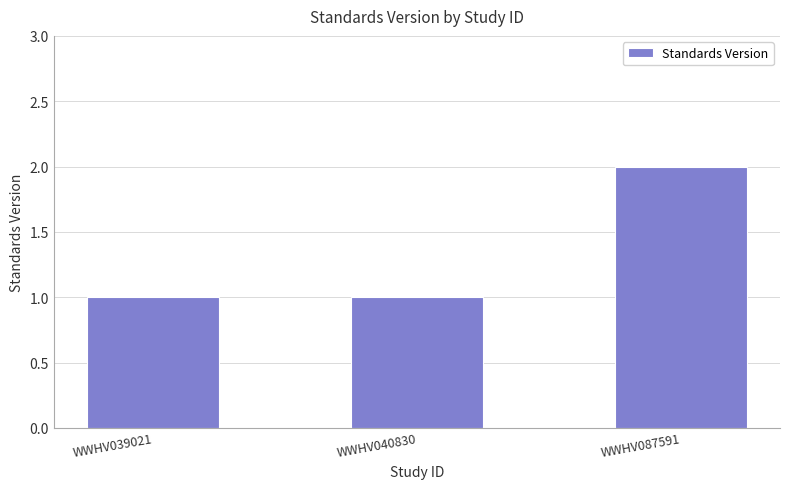

What is the value of the 3rd bar from the left?

2